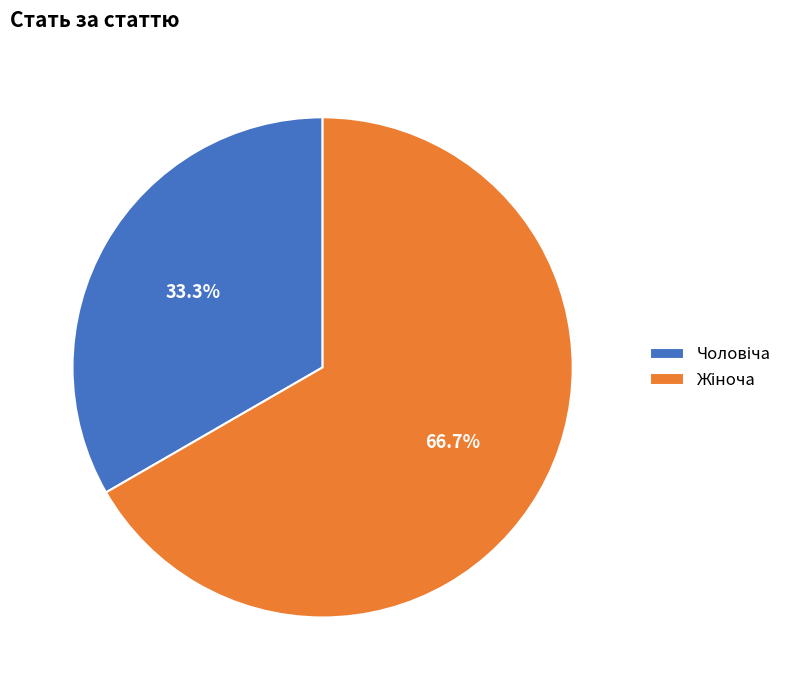

Does any single category account for the majority?

Yes